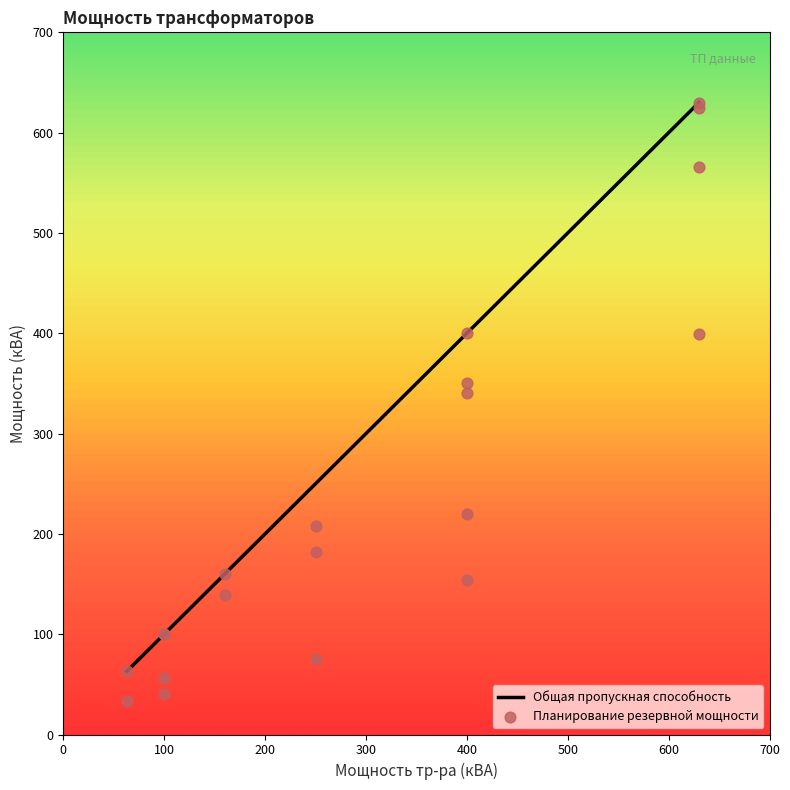

Is the value of Планирование резервной мощности at 700 greater than the value of Общая пропускная способность at 19?

No